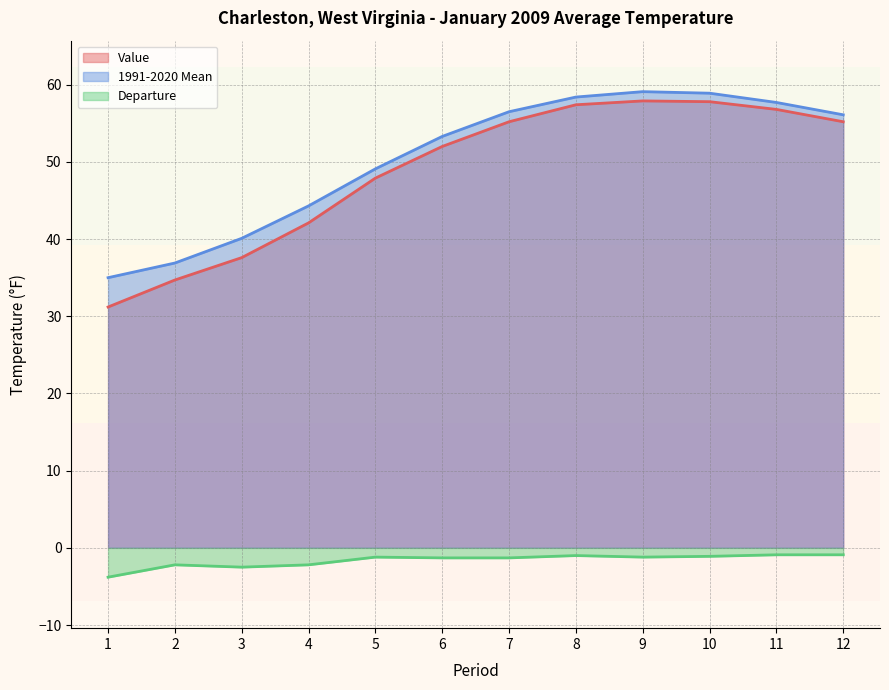

What is the sum of all 1991-2020 Mean values?

605.4